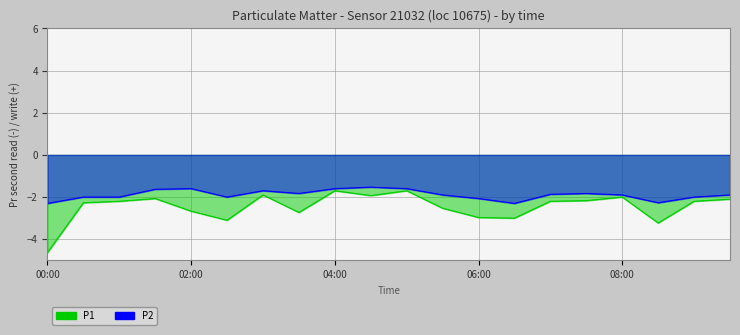

How many lines are shown in the chart?

2